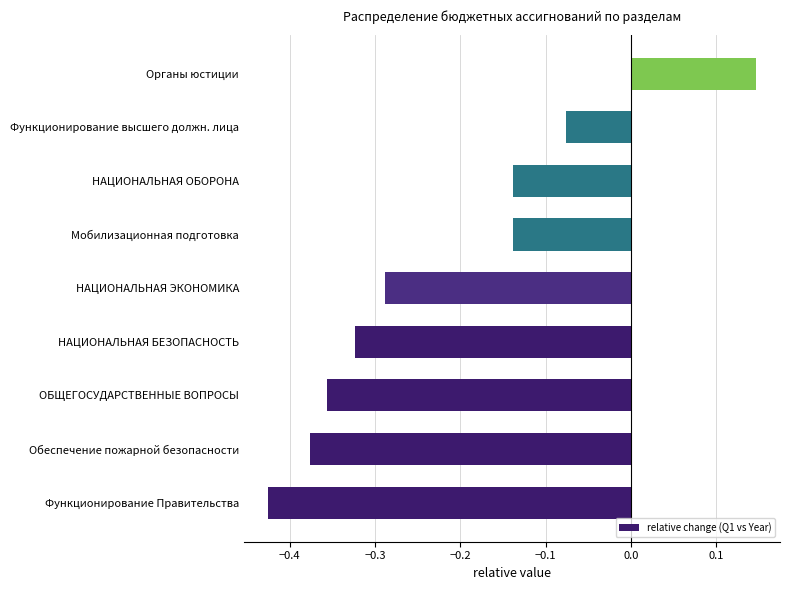

What is the sum of all values?

-2.0